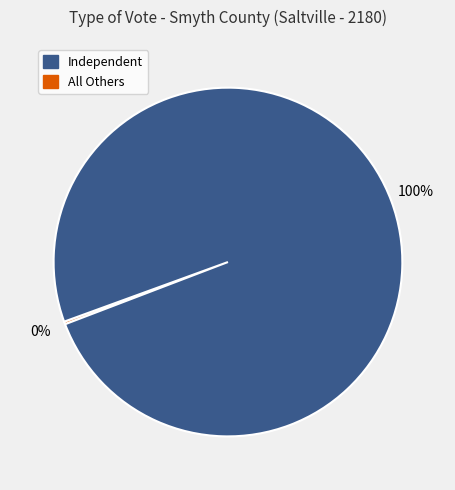

Is there any slice that represents more than half of the pie?

Yes